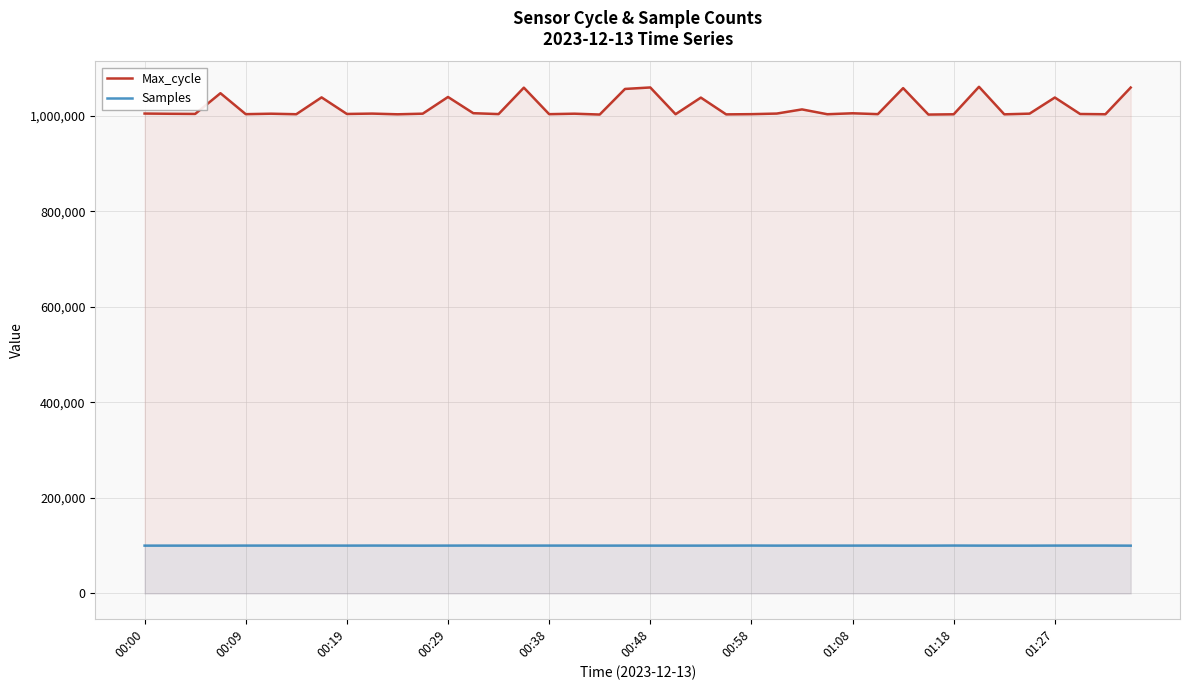

How many series are shown in this chart?

2